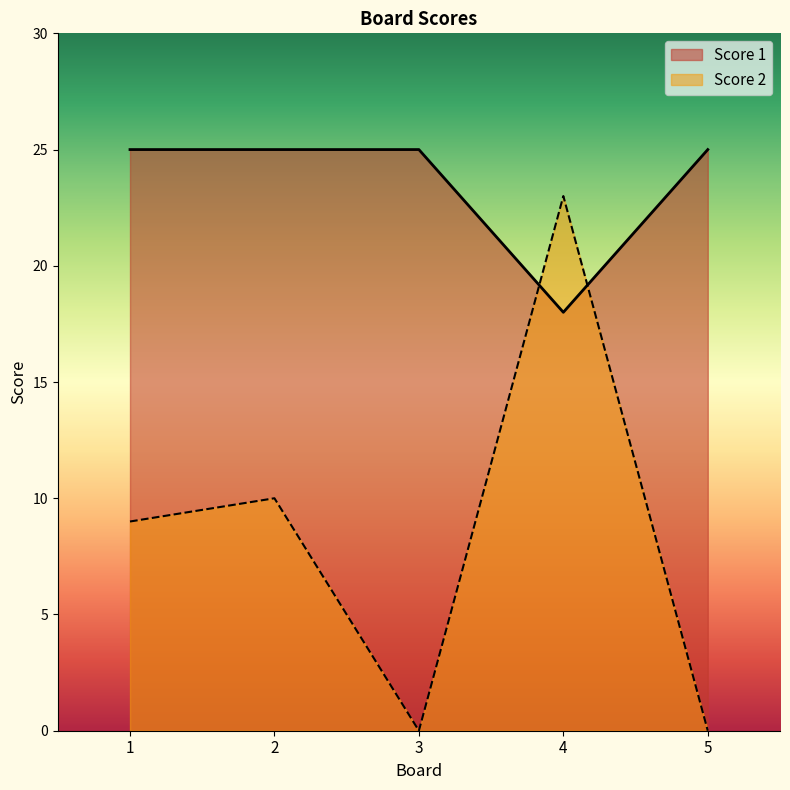

Where is the first local minimum for Score 1?

4